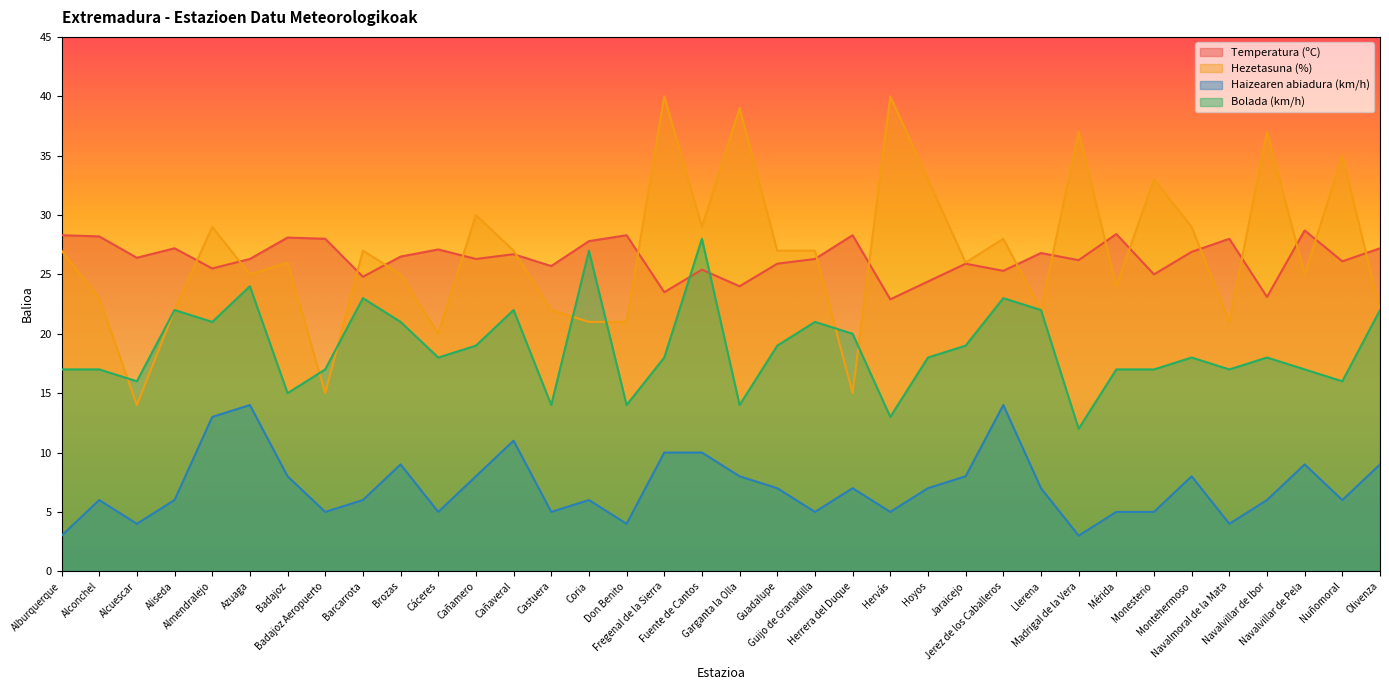

The value of Hezetasuna (%) at Don Benito is 28.9. True or false?

False